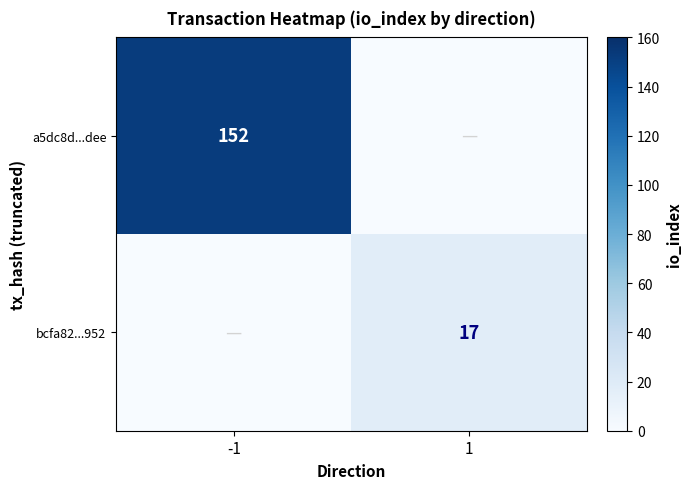

Is the value of a5dc8d...dee at -1 greater than the value of bcfa82...952 at 1?

Yes